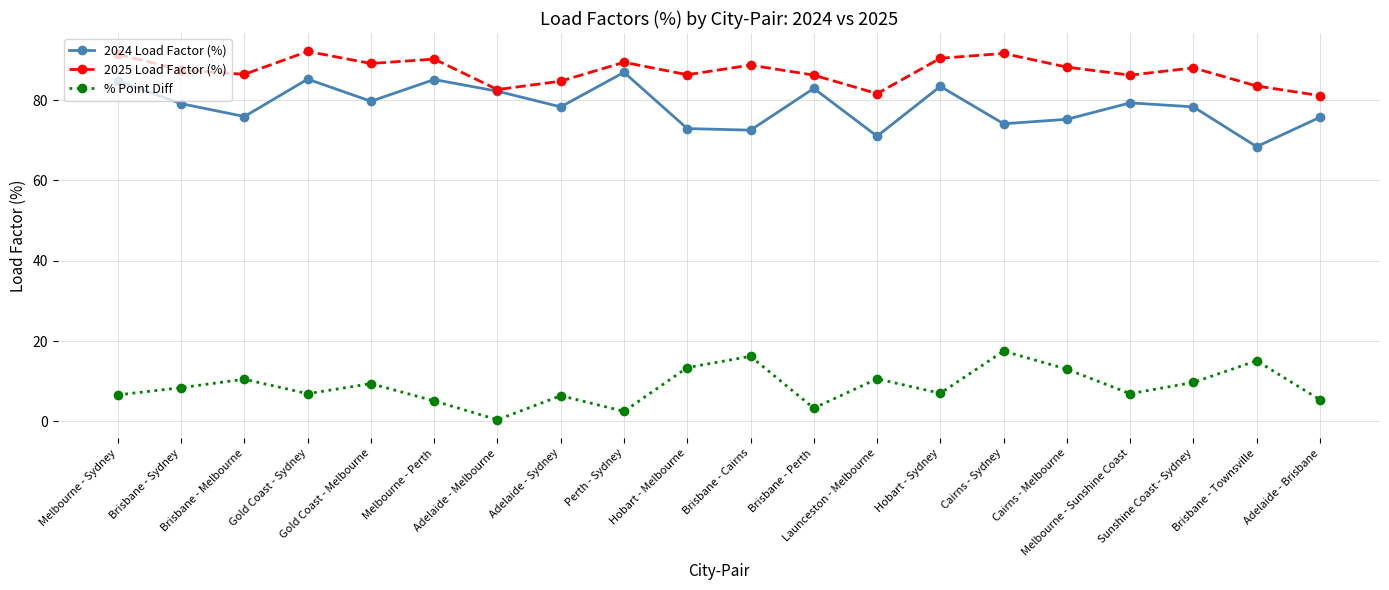

Does the chart display data point markers on the line(s)?

Yes